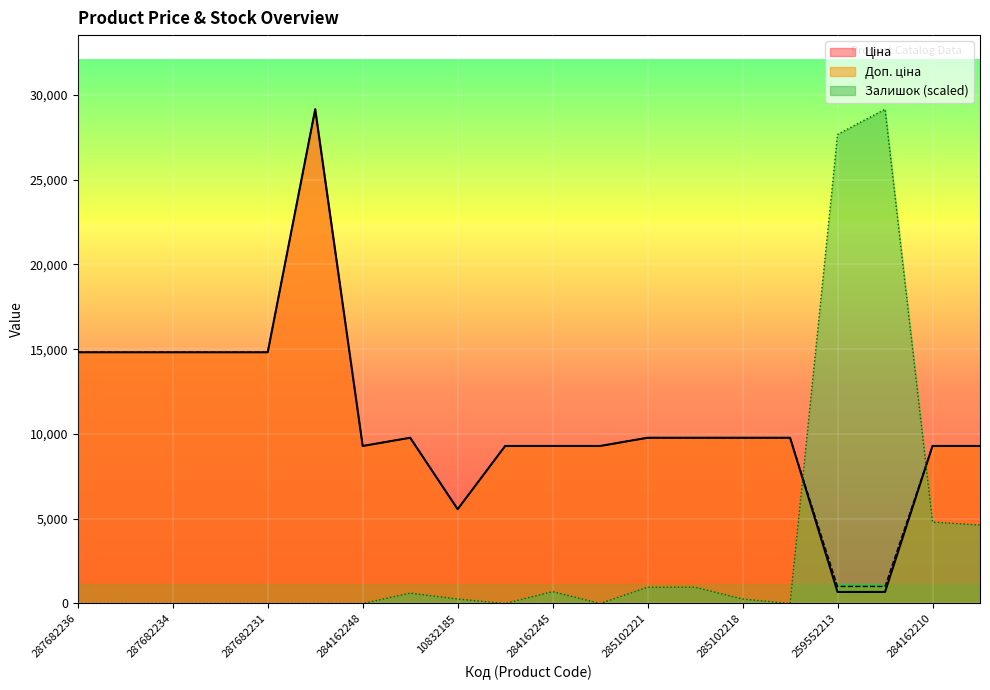

What are all the series names shown in the legend?

Ціна, Доп. ціна, Залишок